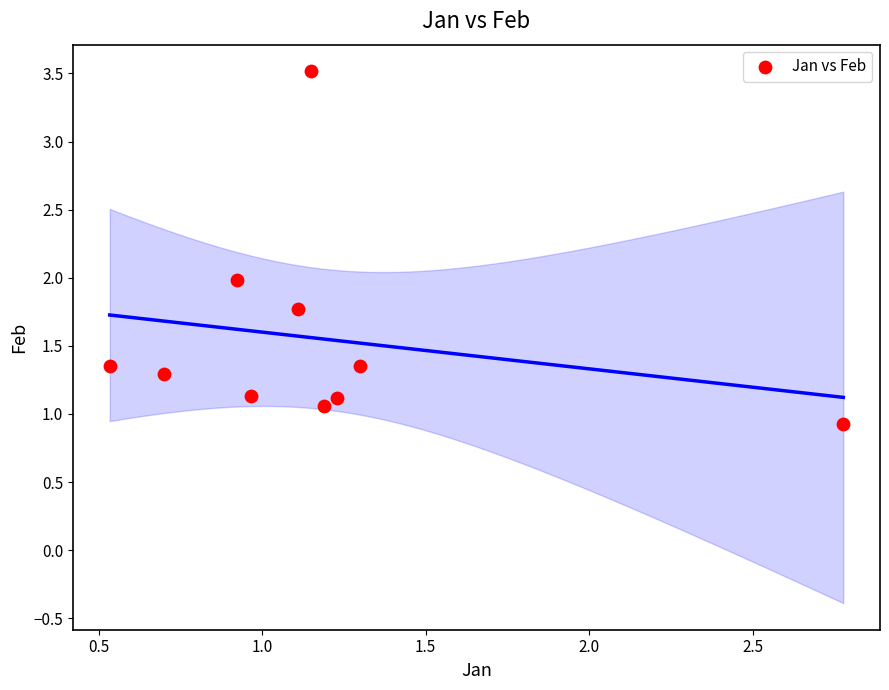

What is the range of X values (max minus min)?

2.2